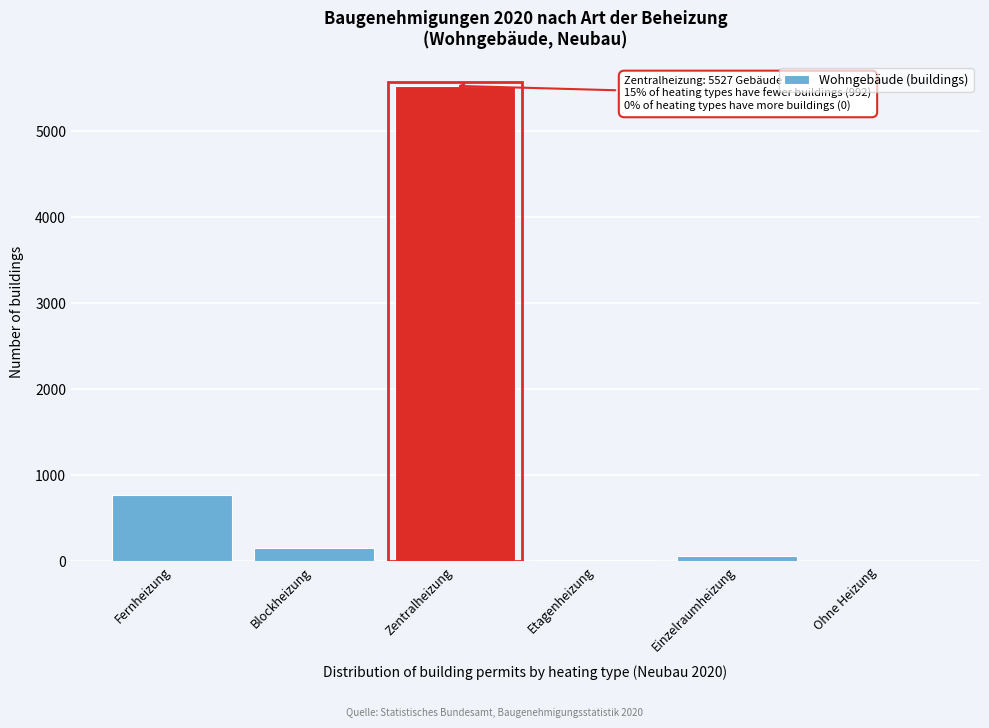

What is the maximum value shown in the chart?

5527